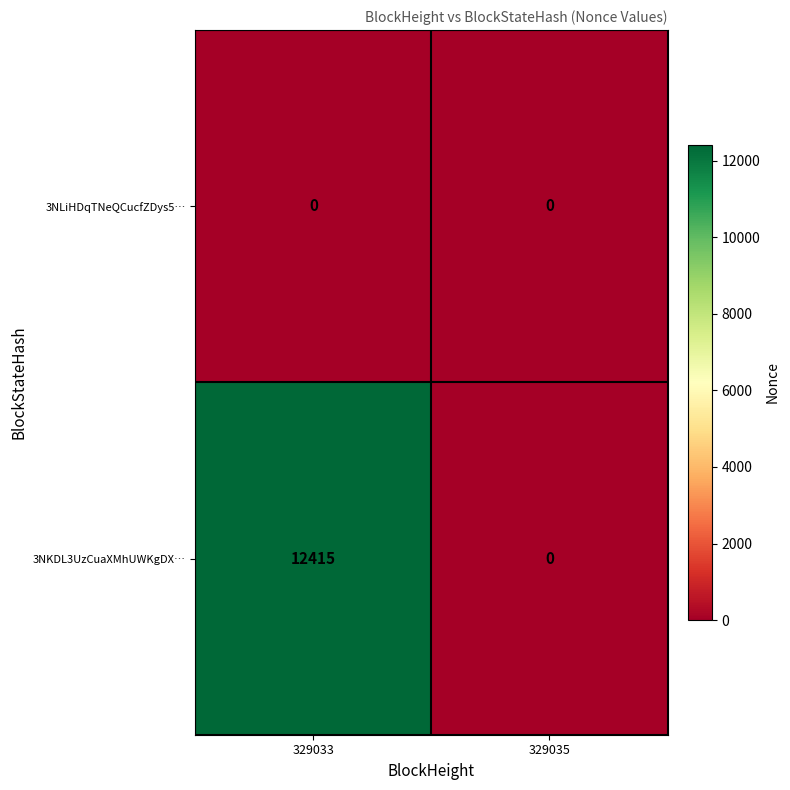

Between 329033 and 329035, which series saw the biggest shift?

3NKDL3UzCuaXMhUWKgDX…